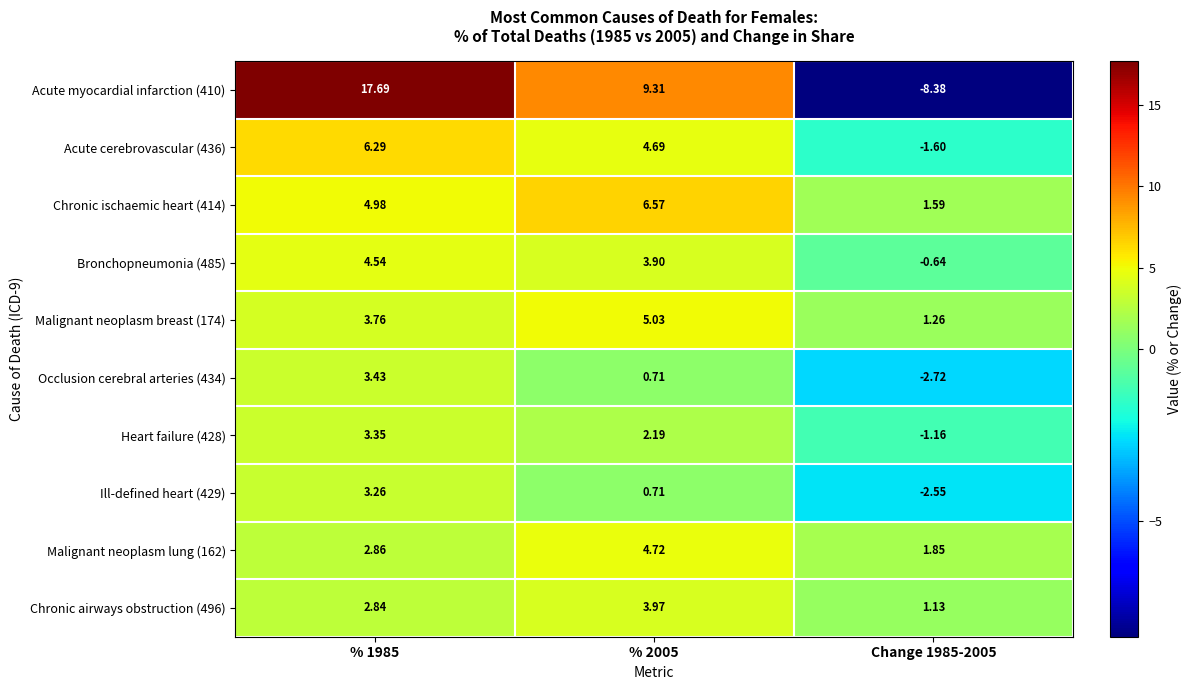

At which category is the sum across all series the highest?

% 1985